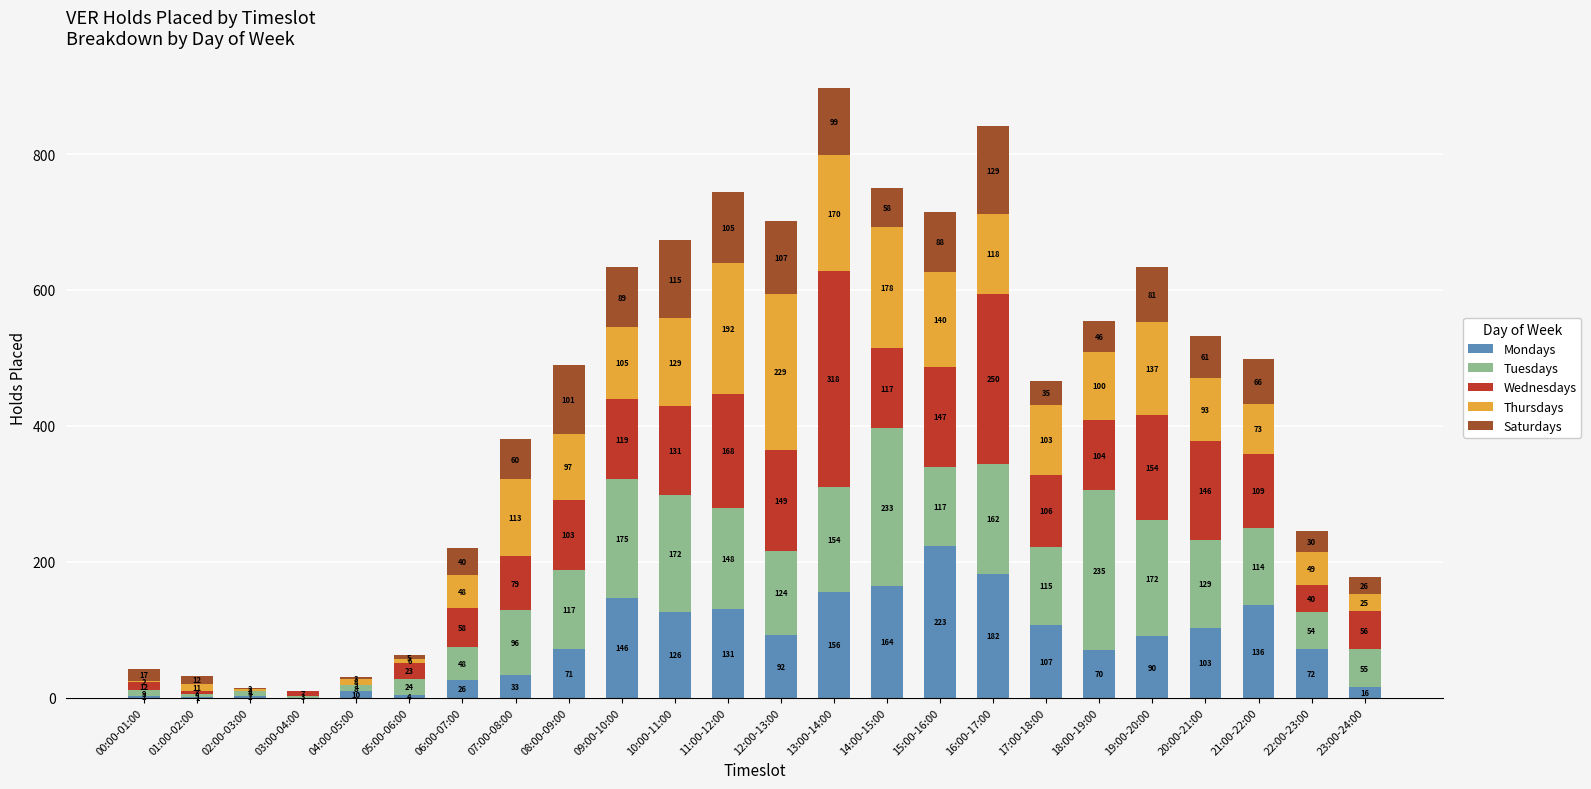

Is it true that Mondays equals 43 at 19:00-20:00?

False